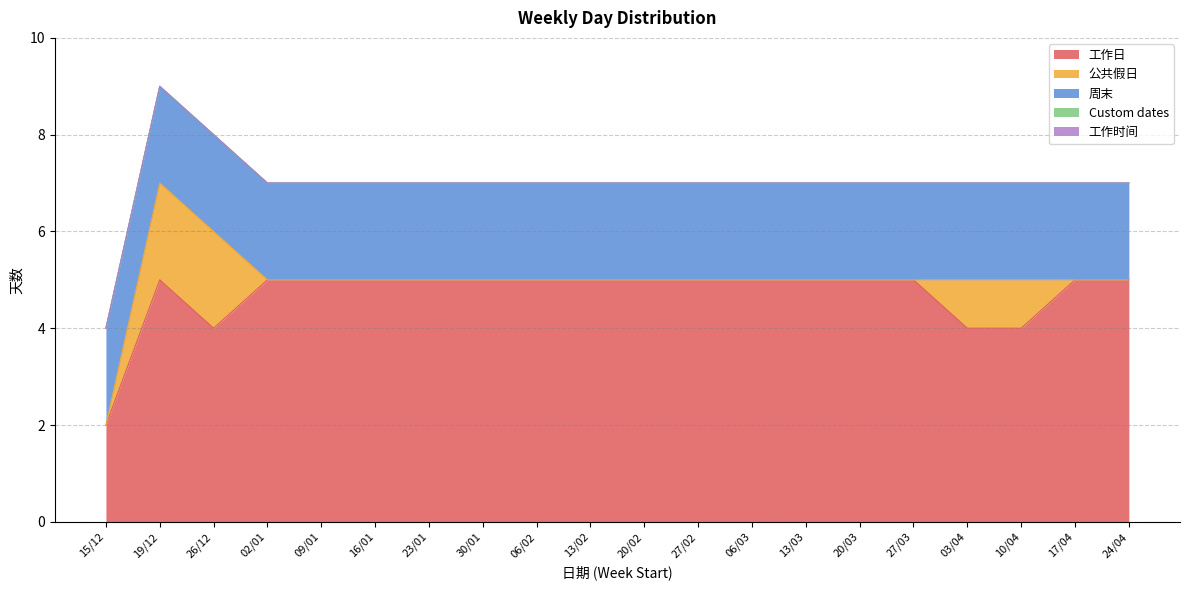

How many categories are shown in the chart?

20